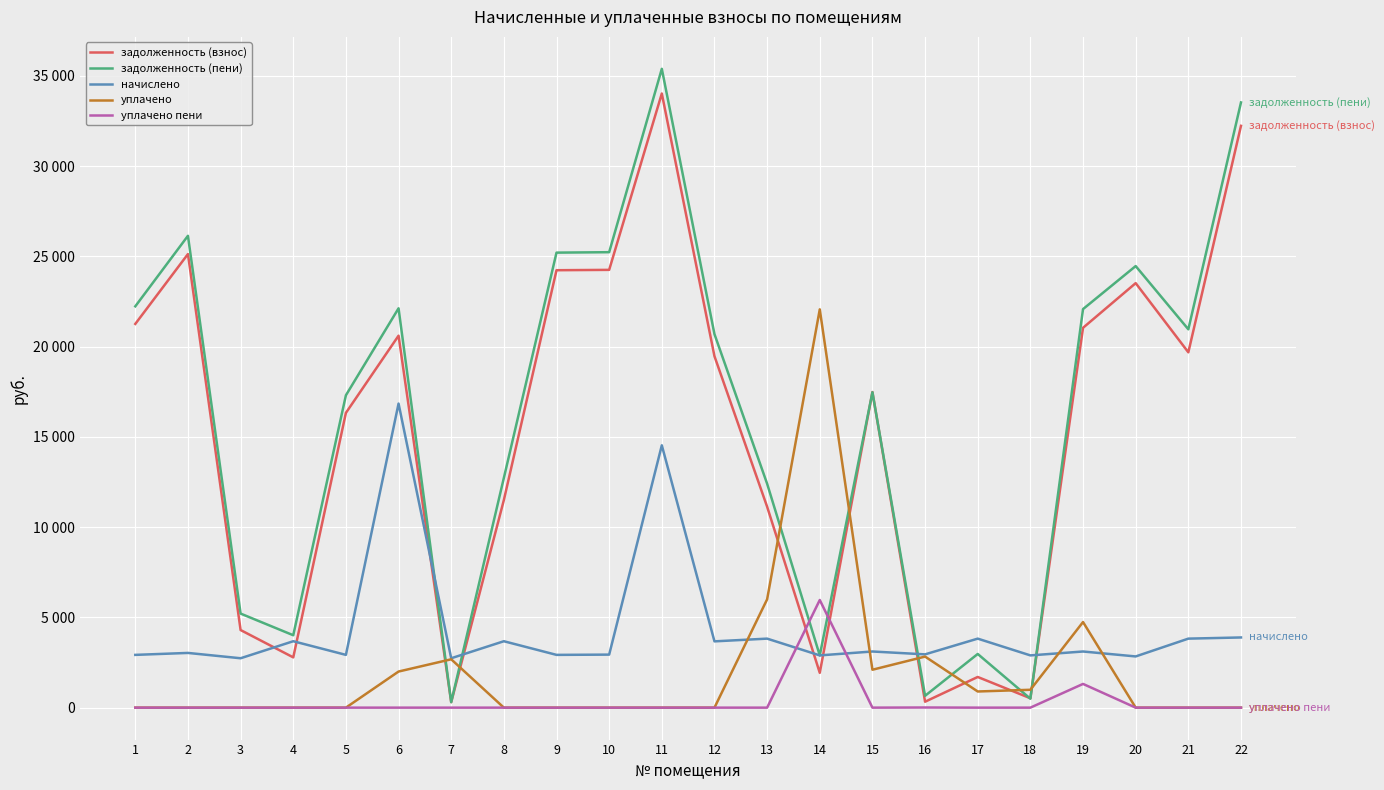

Does the chart have visible grid lines?

Yes